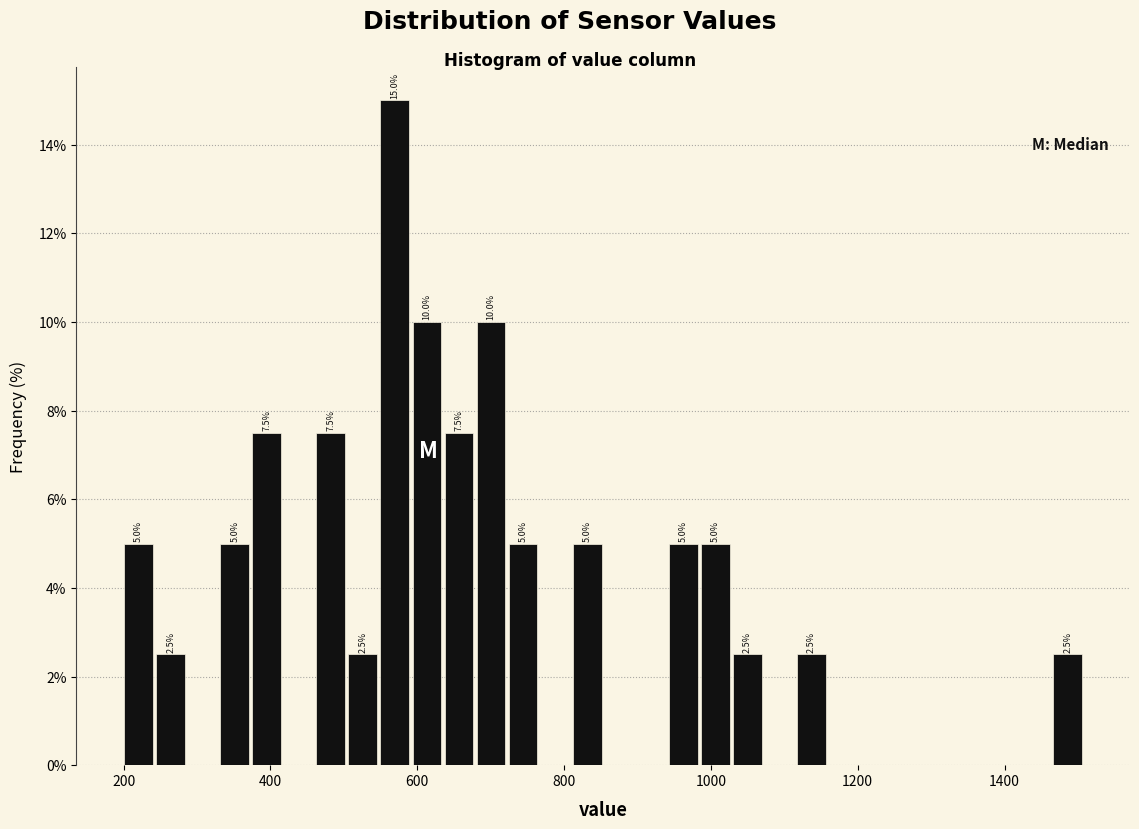

Around what value on the x-axis is the tallest bar? Give the approximate position of its centre, as read against the axis.

560